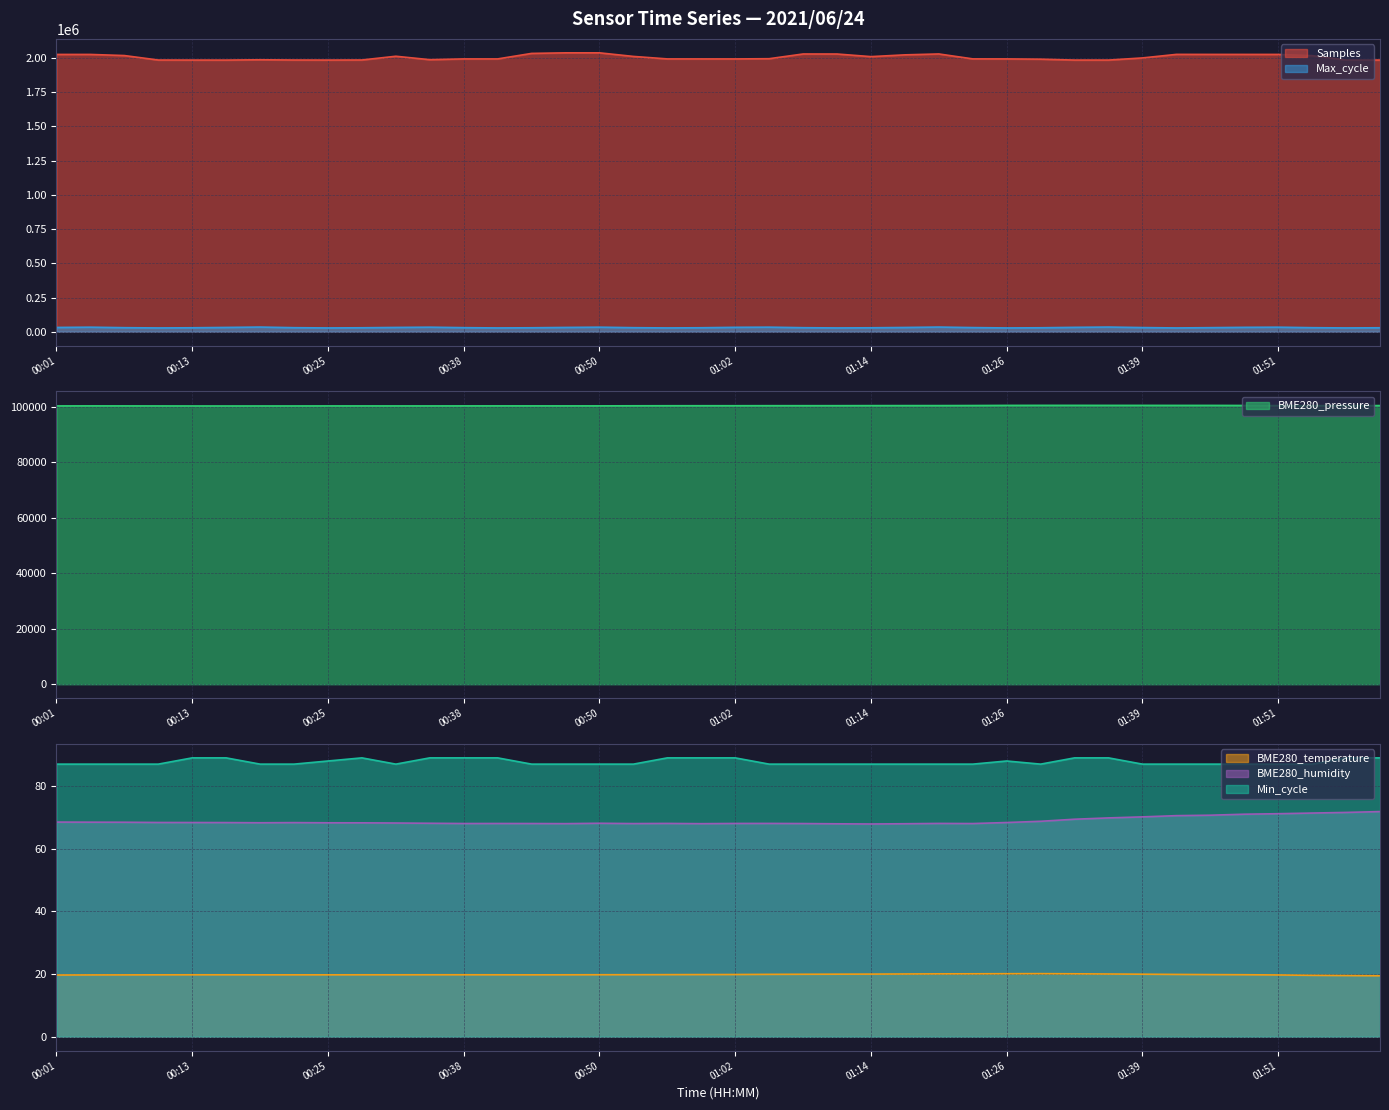

At how many categories does at least one series exceed 137272?

40